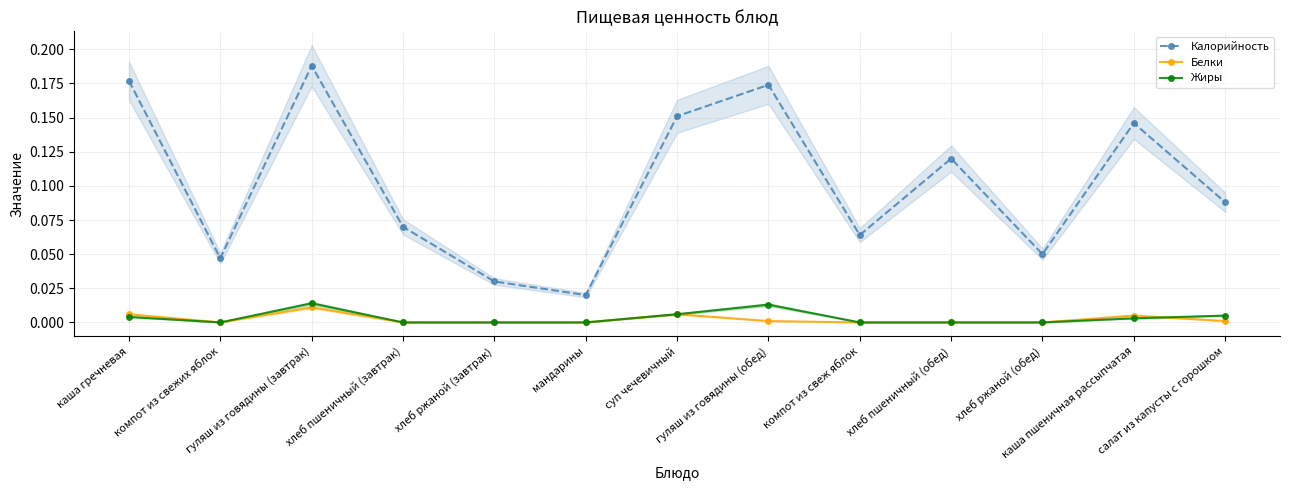

Count the number of categories in the chart.

13